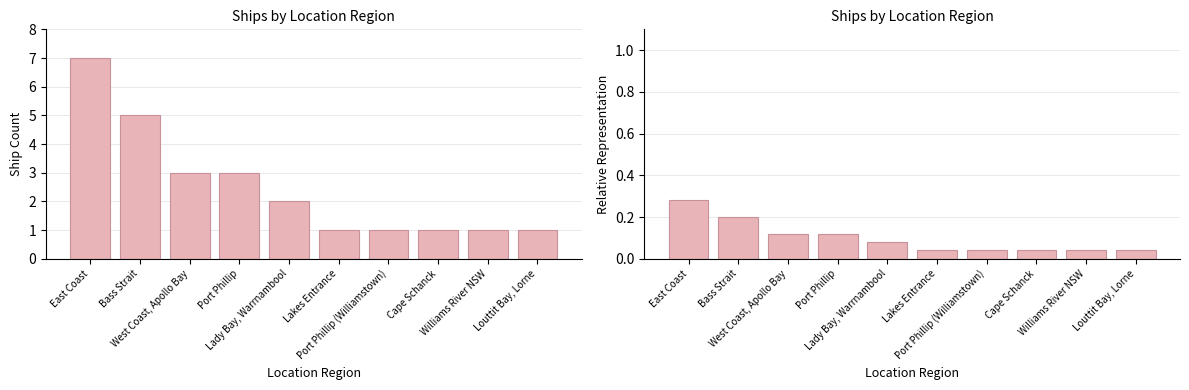

Which has a higher value, Bass Strait or Louttit Bay, Lorne?

Bass Strait